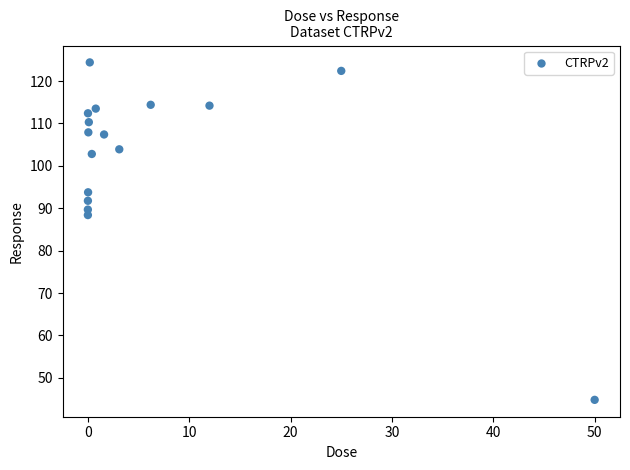

What Y value in the scatter plot is closest to 84?

88.4